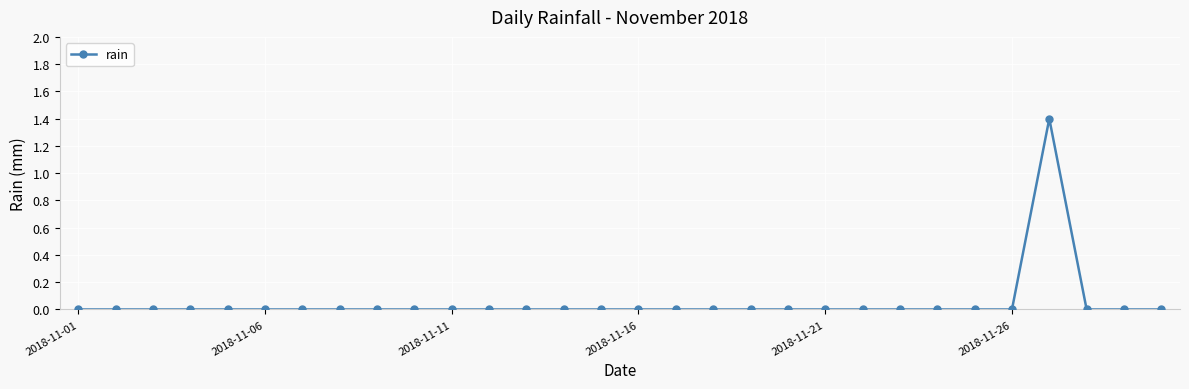

How many data points does each series have?

30